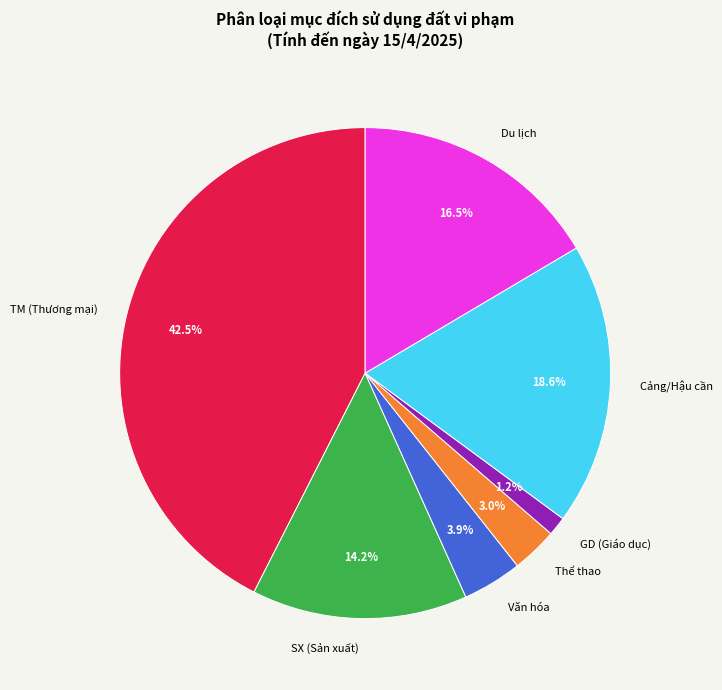

Count the number of slices in the pie.

7